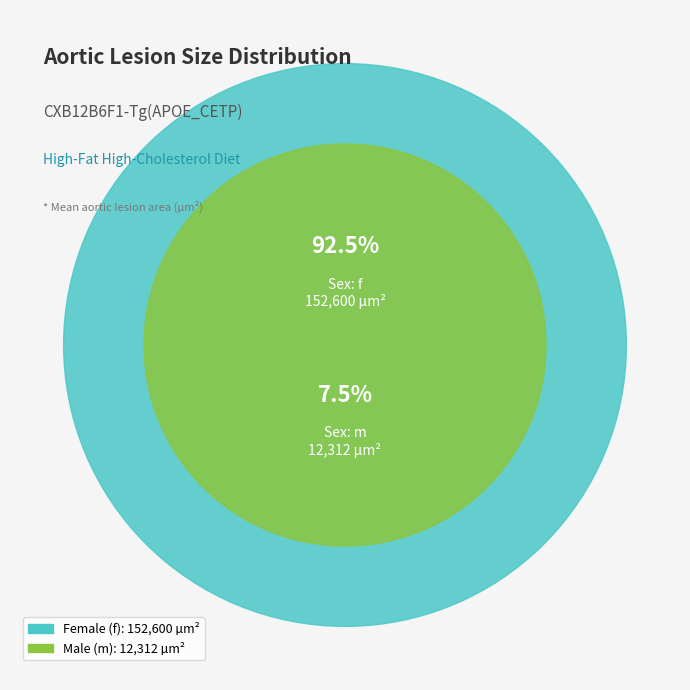

Rank the categories by value from lowest to highest.

m, f